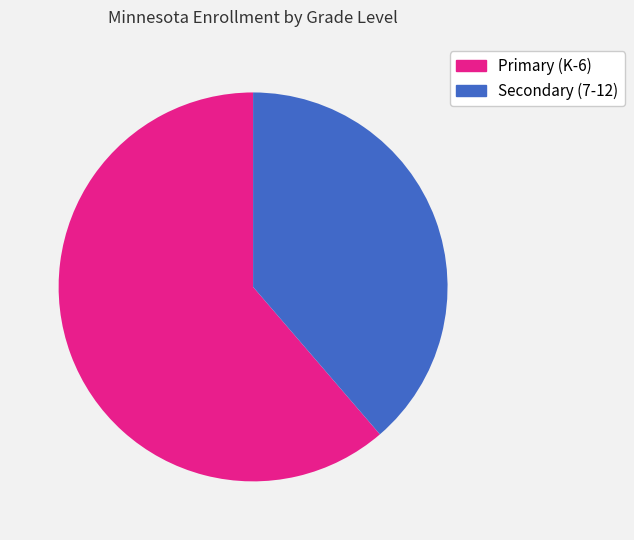

To the nearest percent, what is the average slice percentage?

50%